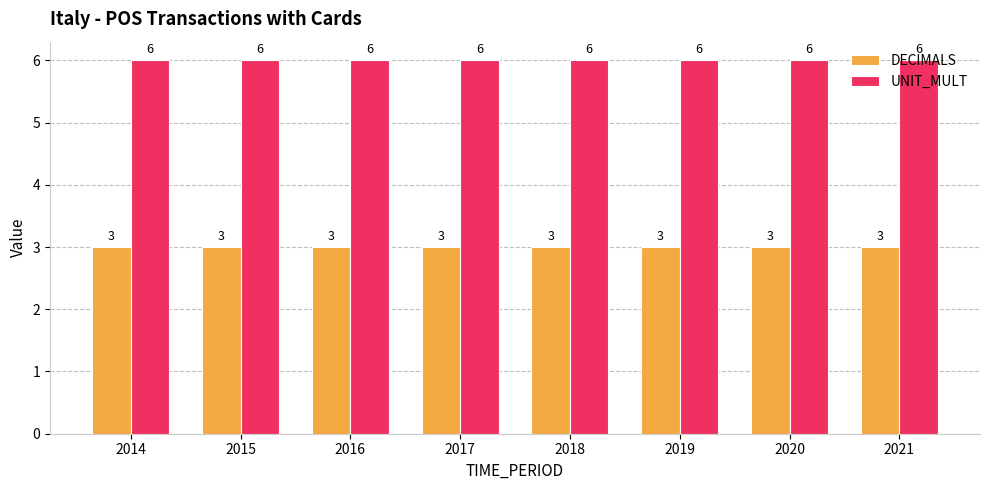

What is the smallest value displayed?

3